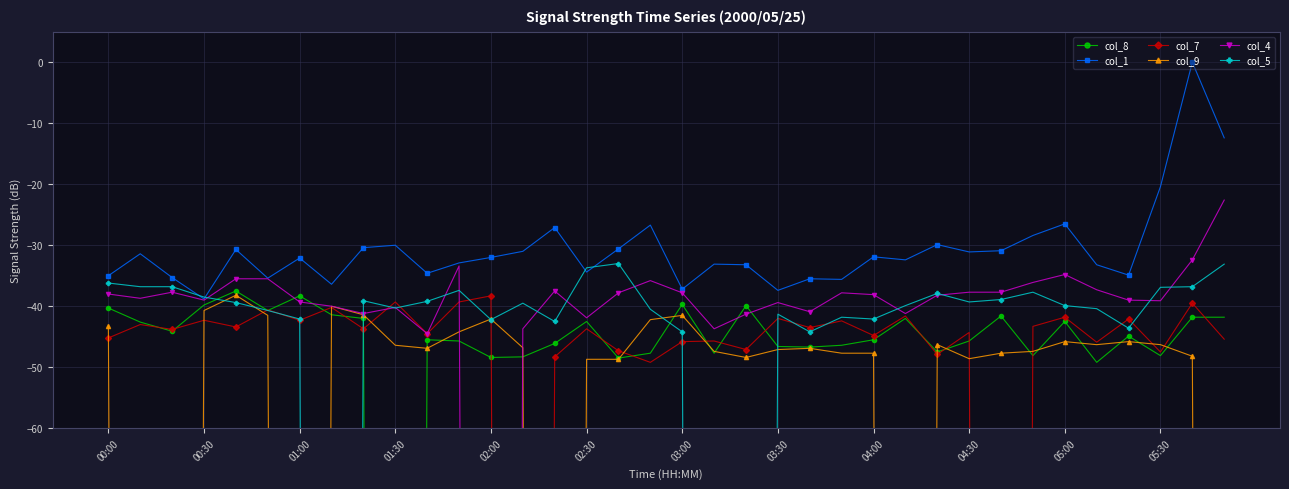

How many categories are shown in the chart?

36